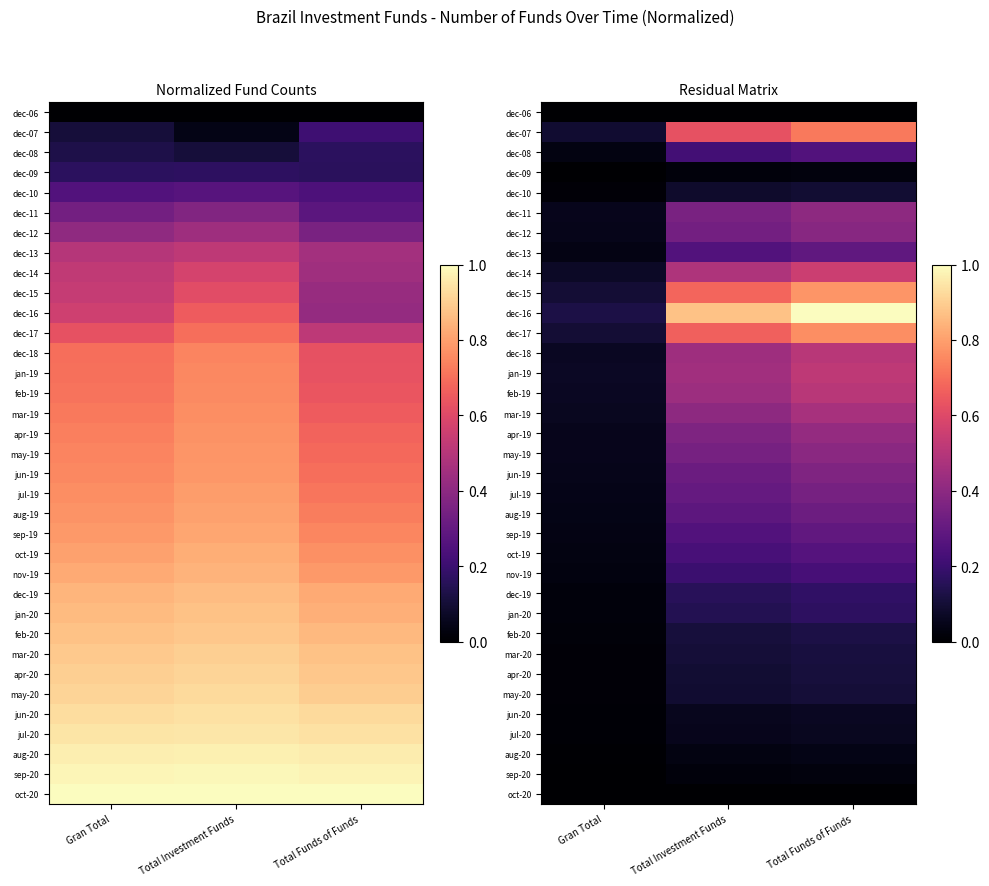

What is the greatest value displayed?

1.0